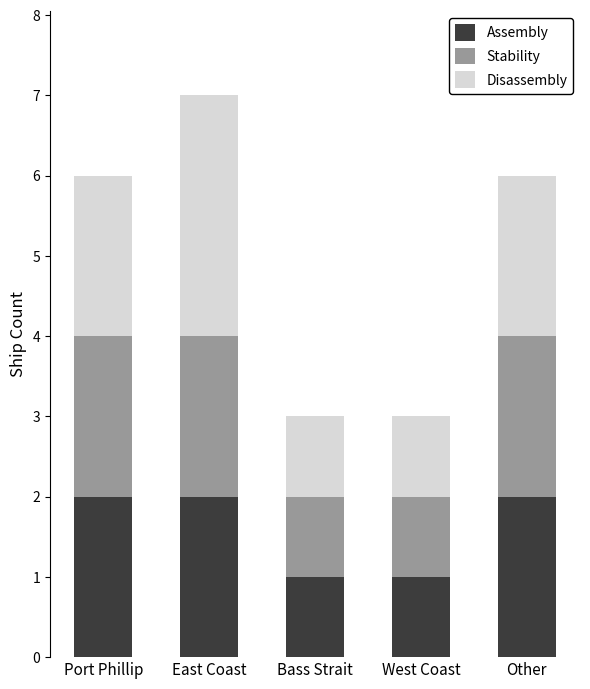

The value of Assembly at East Coast is 2. True or false?

True